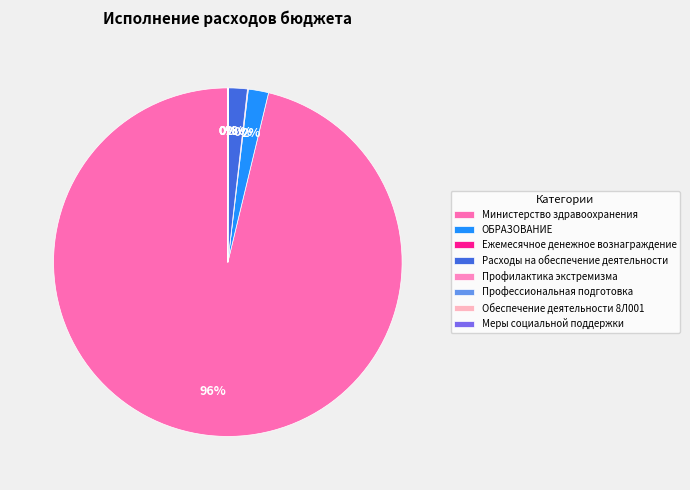

Combined, what portion of the pie is ОБРАЗОВАНИЕ and Меры социальной поддержки?

1.9%